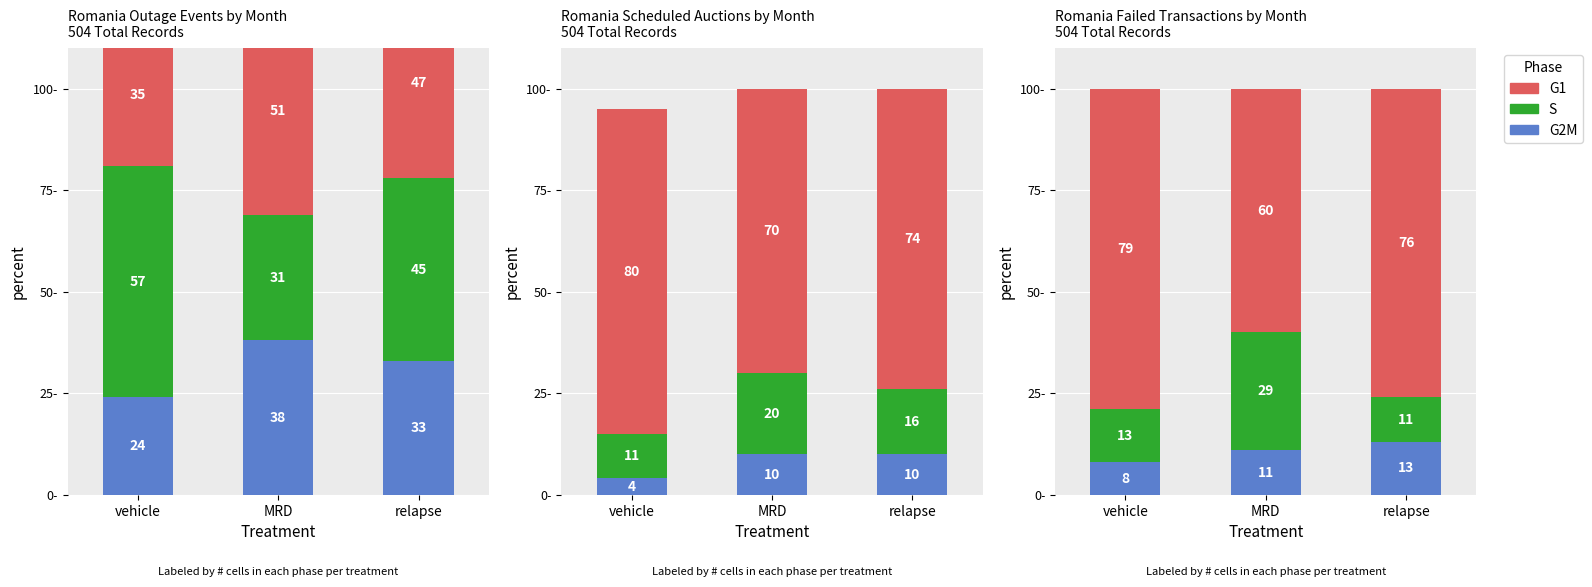

Rank the series by their maximum value, from highest to lowest.

G1, S, G2M